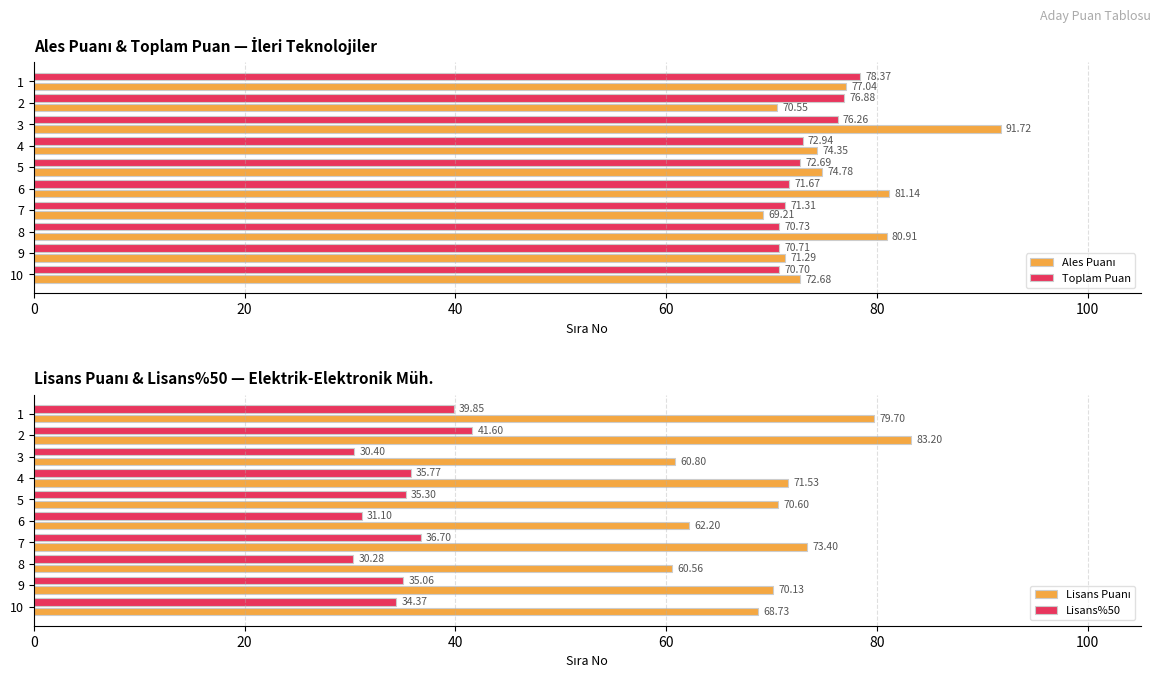

What is the sum of all Ales Puanı values?

763.7